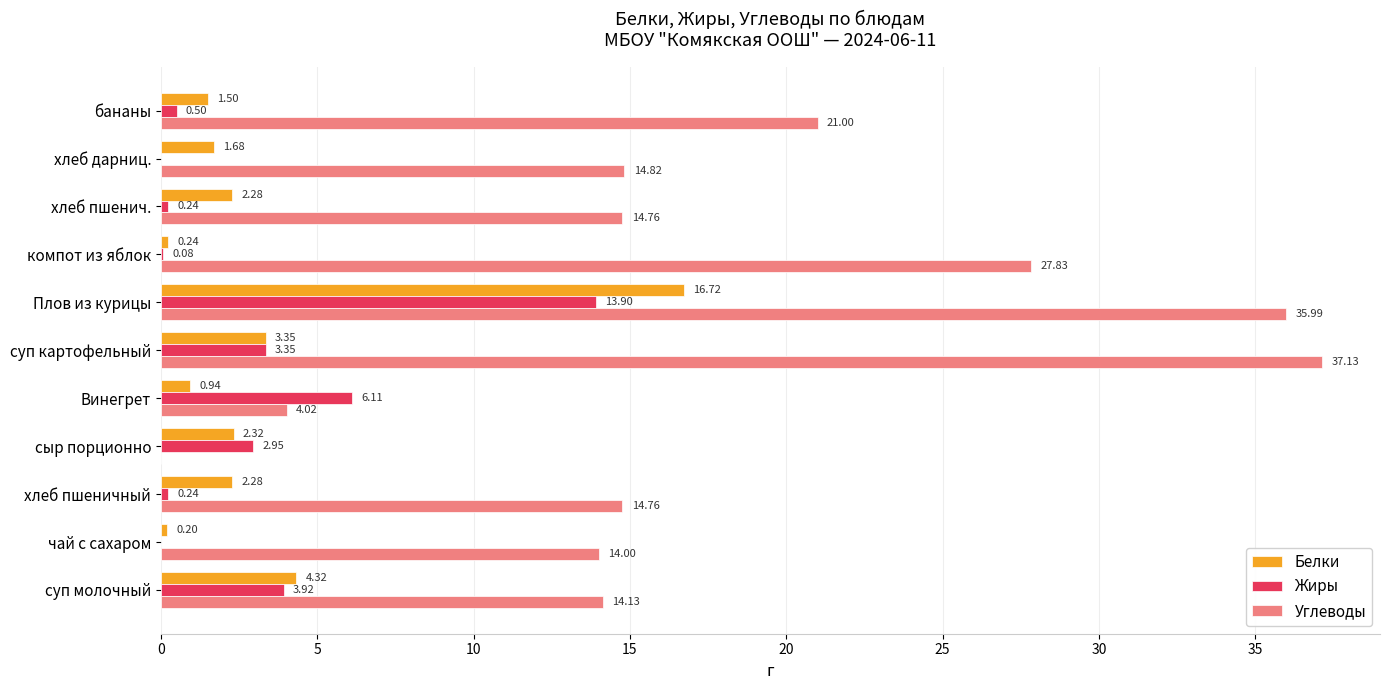

At which label does Жиры reach its peak?

Плов из курицы